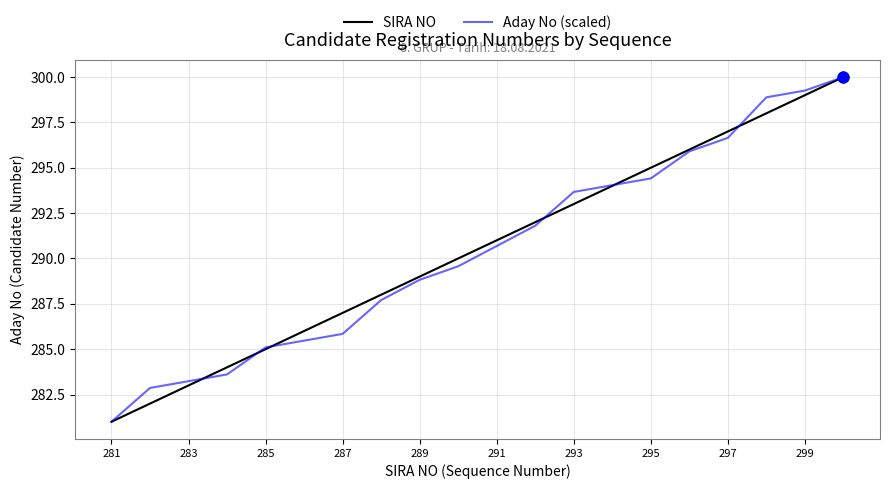

What are all the series names shown in the legend?

SIRA NO, Aday No (scaled)